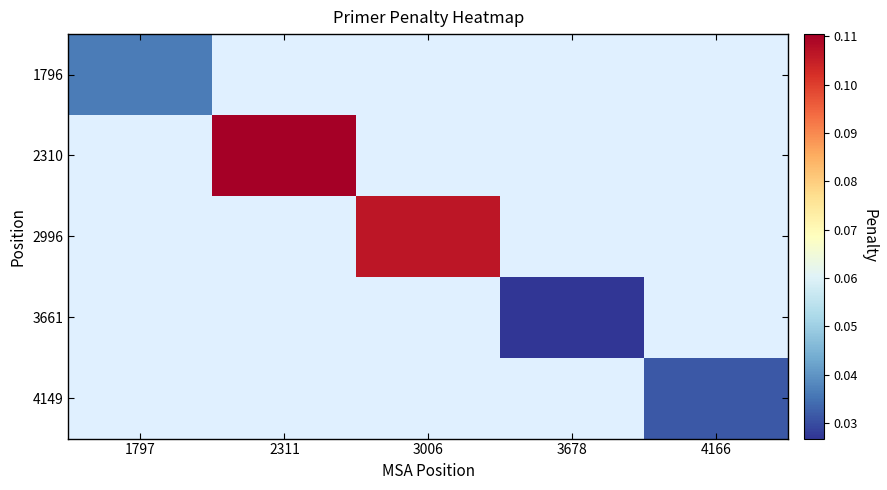

Count the number of categories in the chart.

5